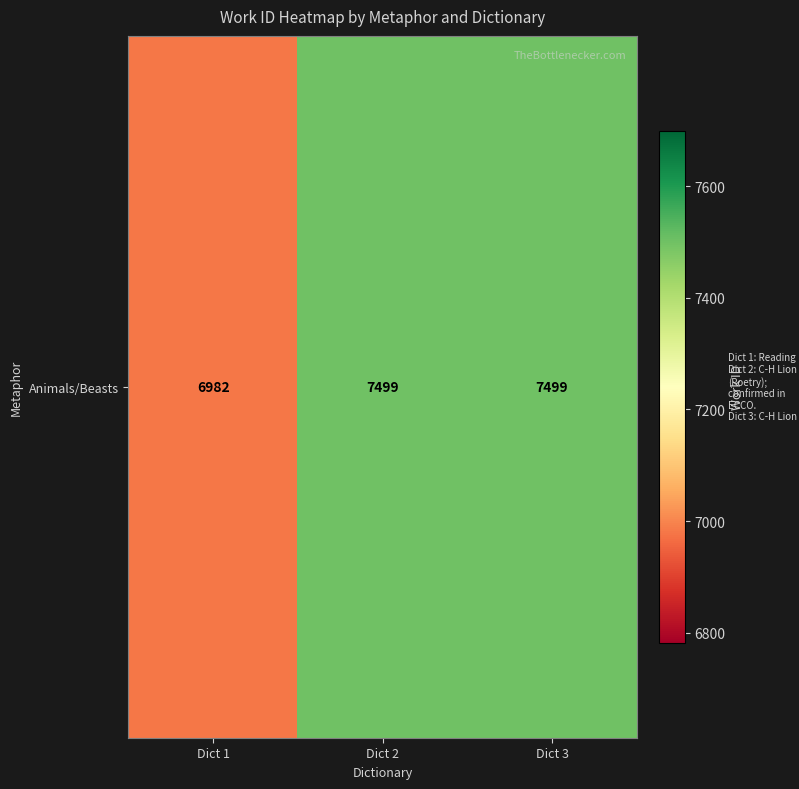

The chart shows a value of 4271 at Dict 2. True or false?

False